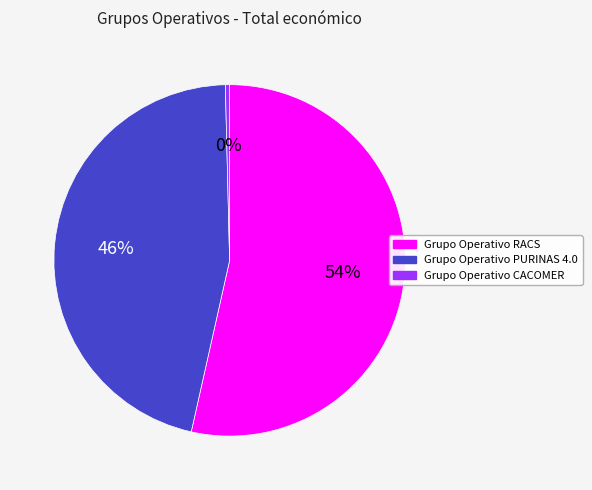

Do Grupo Operativo CACOMER and Grupo Operativo PURINAS 4.0 together represent more than half of the pie?

No